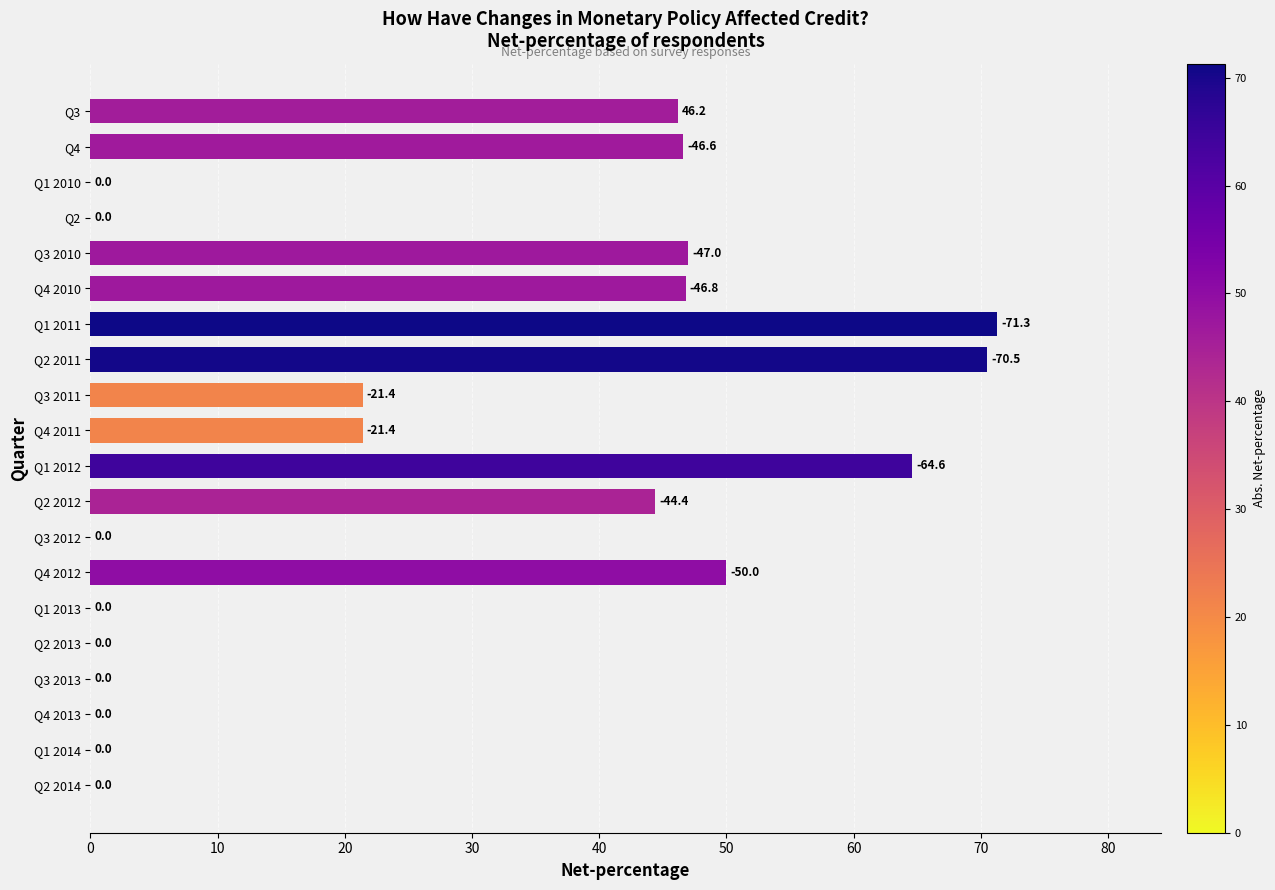

What is the greatest value displayed?

71.3